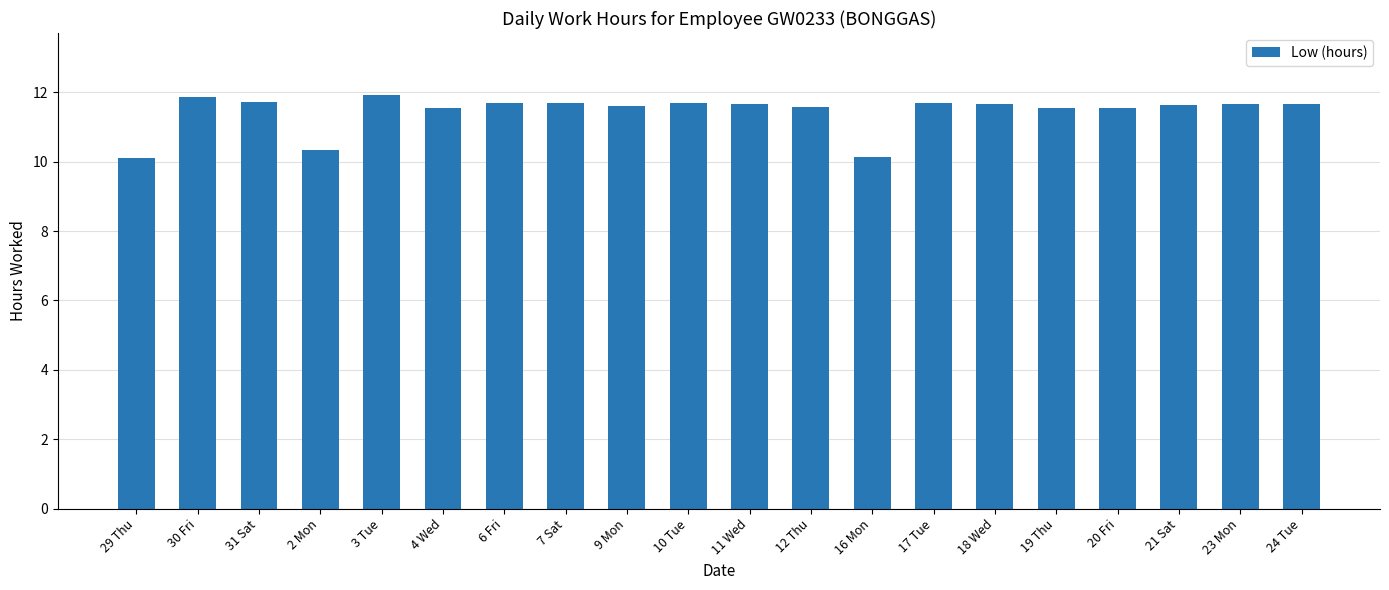

What is the maximum value shown in the chart?

11.9